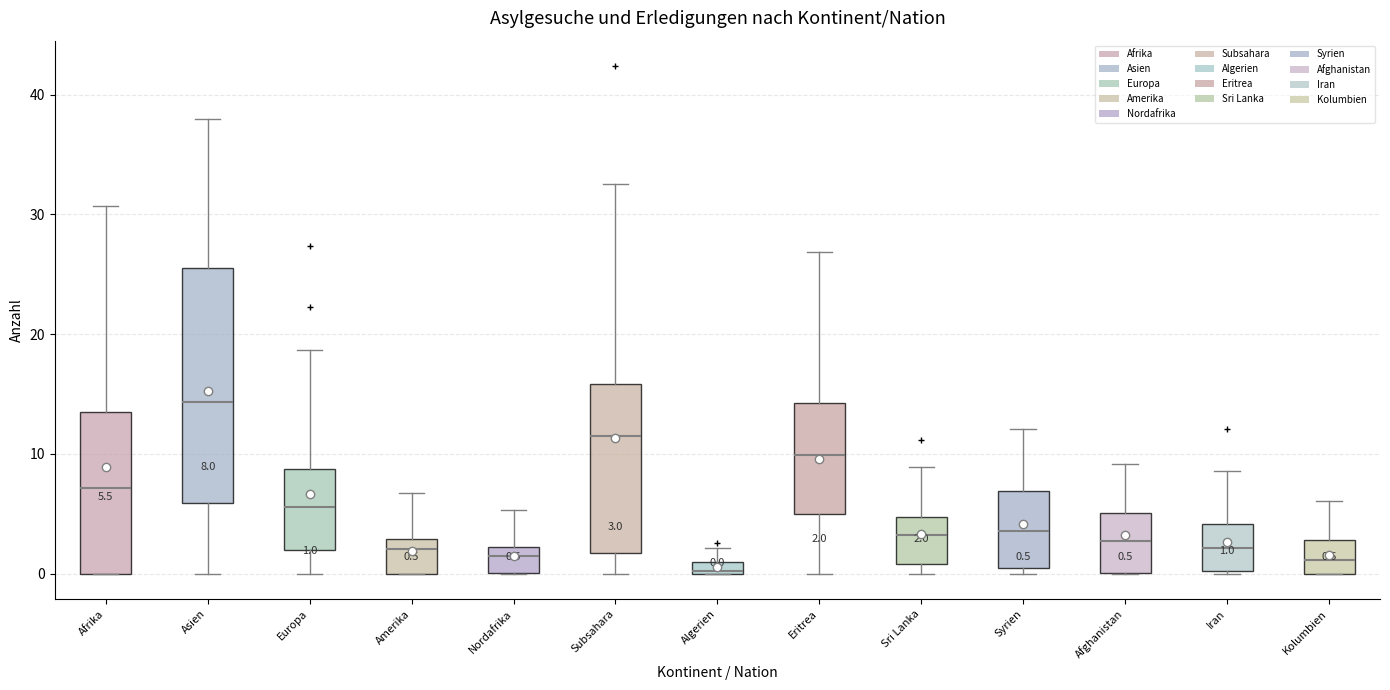

Which box has the highest median line?

Asien